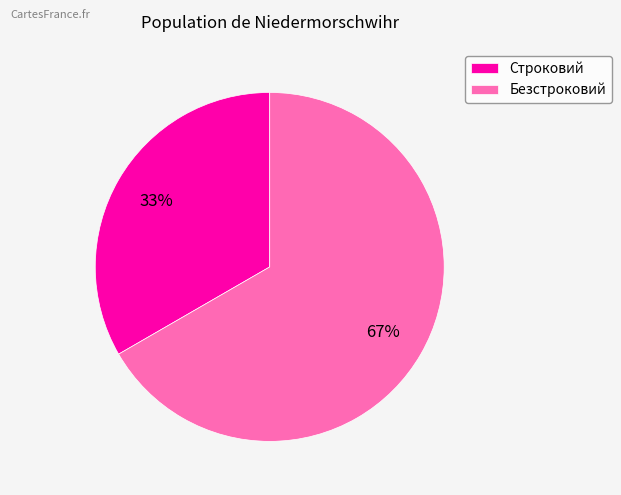

Is it true that Строковий is 45% of the pie?

False